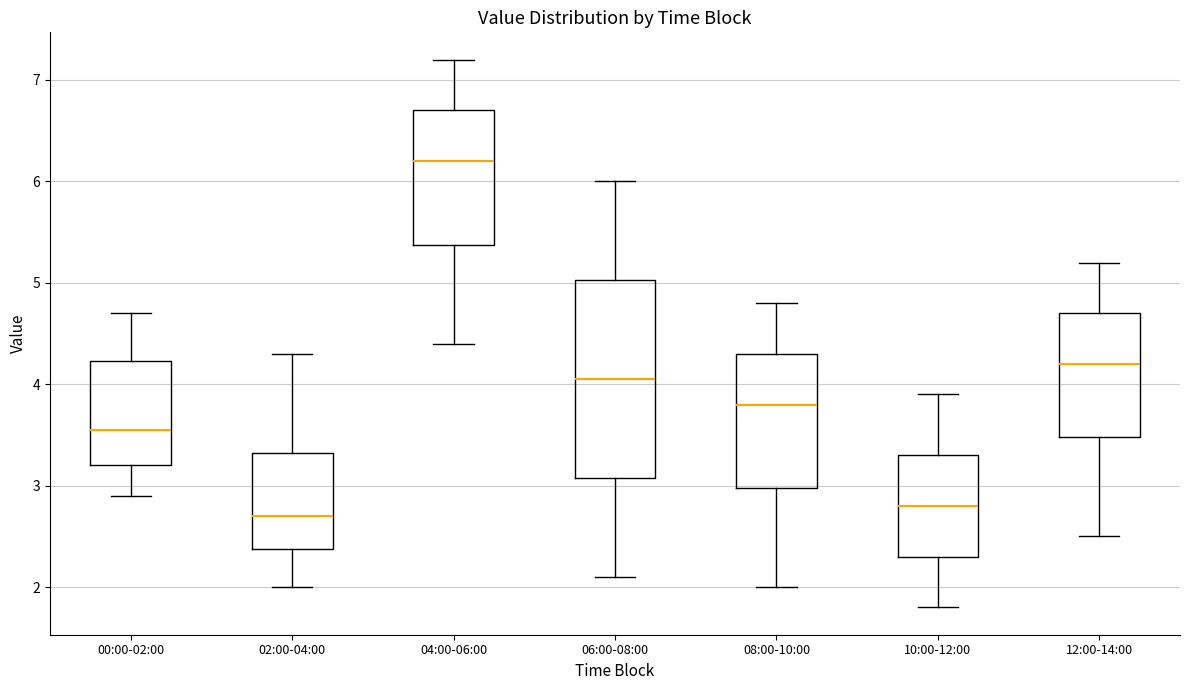

Reading left to right, read every box against the y-axis: the position of its median line, the range the box covers, and the ends of its whiskers. The values are not printed on the chart, so give them approximately, as read against the axis.

00:00-02:00: median 3.6, box 3.2 to 4.2, whiskers 2.9 to 4.7
02:00-04:00: median 2.7, box 2.4 to 3.3, whiskers 2.0 to 4.3
04:00-06:00: median 6.2, box 5.4 to 6.7, whiskers 4.4 to 7.2
06:00-08:00: median 4.1, box 3.1 to 5.0, whiskers 2.1 to 6.0
08:00-10:00: median 3.8, box 3.0 to 4.3, whiskers 2.0 to 4.8
10:00-12:00: median 2.8, box 2.3 to 3.3, whiskers 1.8 to 3.9
12:00-14:00: median 4.2, box 3.5 to 4.7, whiskers 2.5 to 5.2